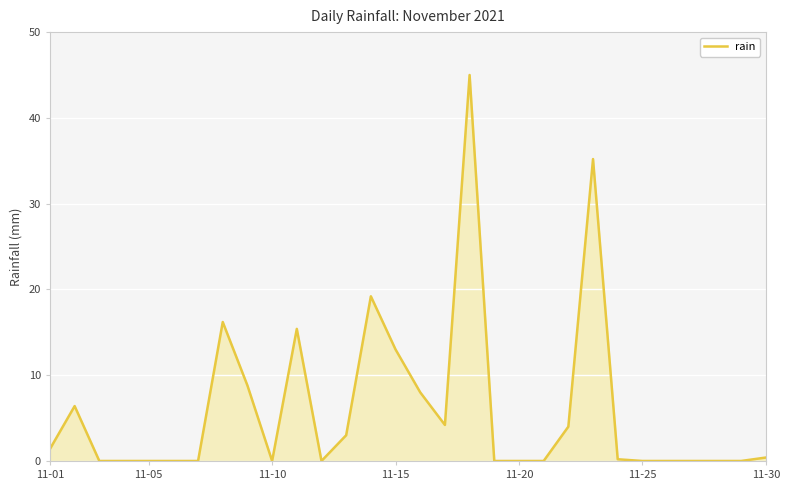

What is the difference between the maximum and minimum values?

45.0